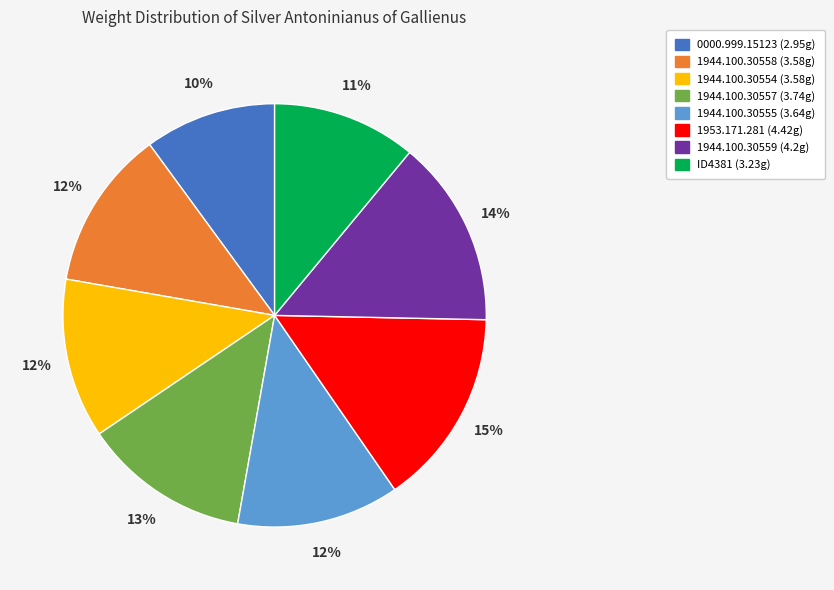

Is it true that 1944.100.30559 is 14% of the pie?

True